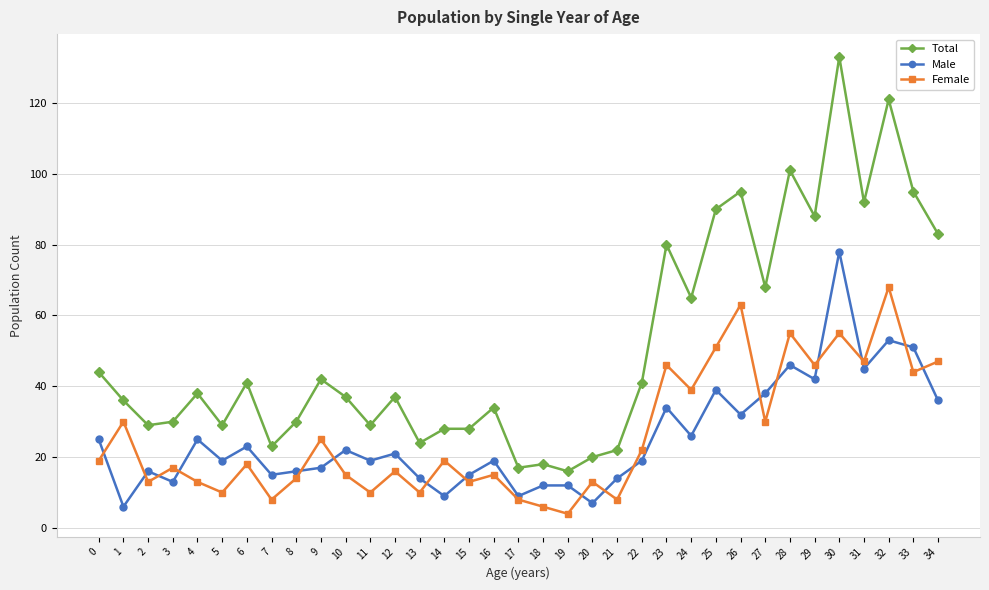

Which series has the largest total across all categories?

Total